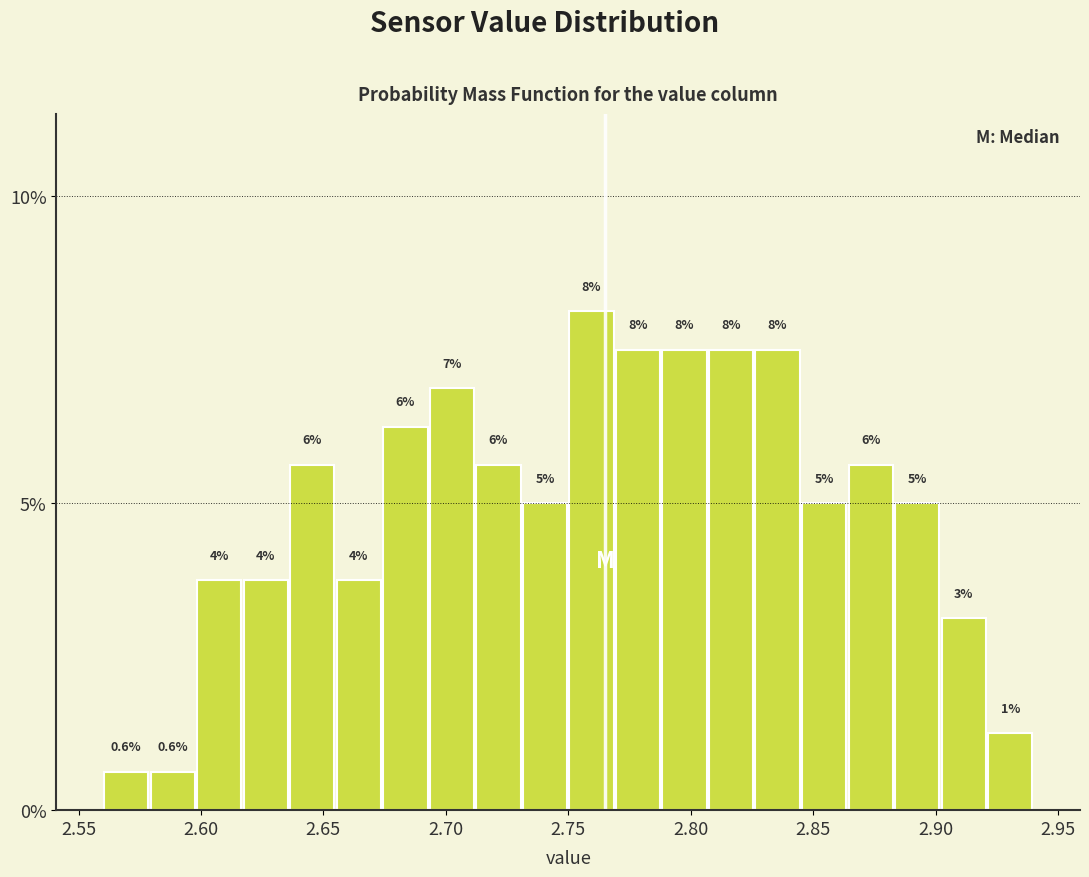

Read against the x-axis, roughly where is the centre of the tallest bar?

2.760